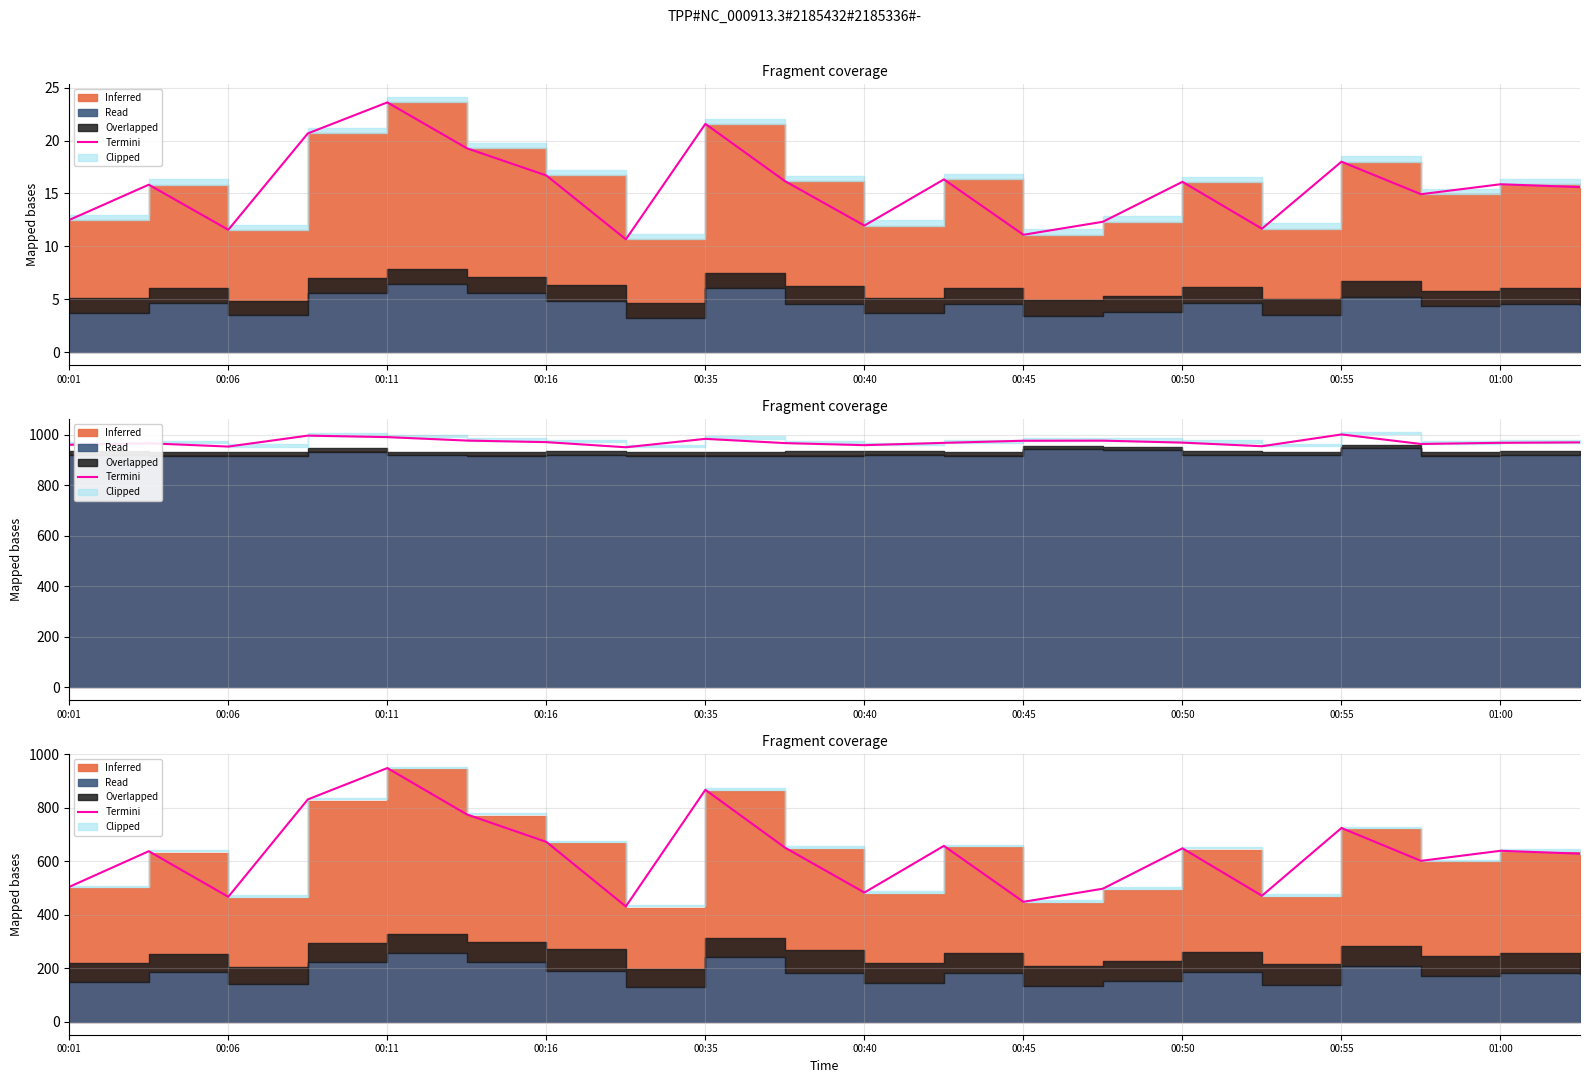

What is the difference between the maximum and second lowest values?

500.0